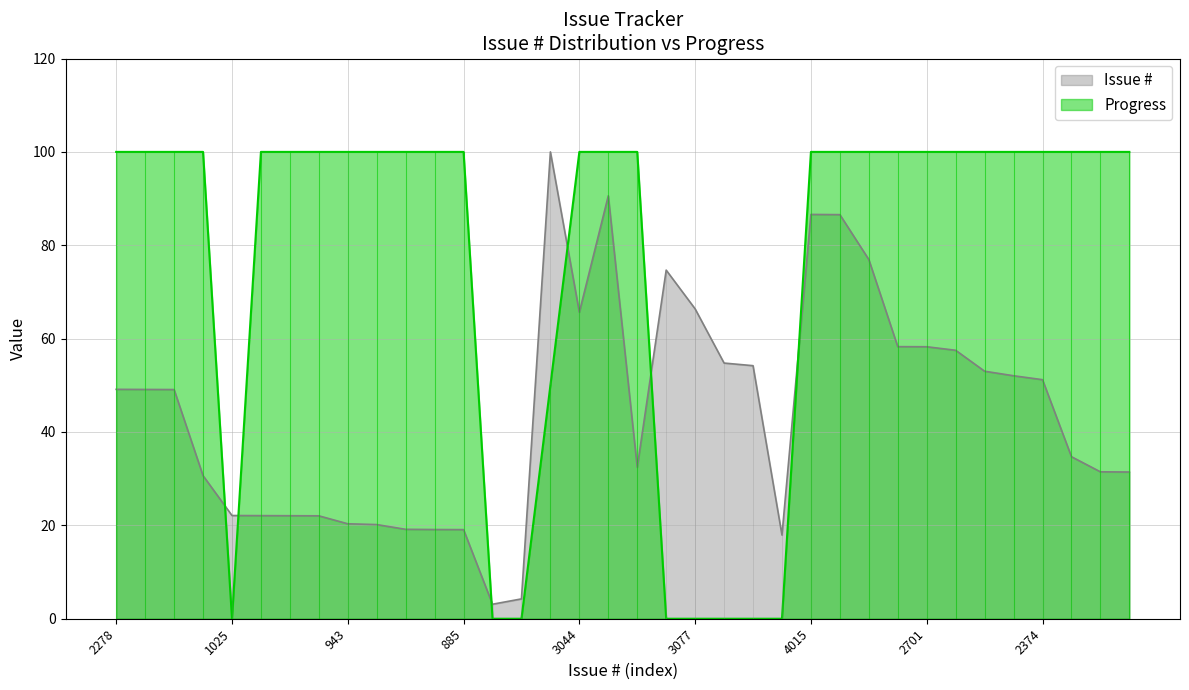

Which series has the largest total across all categories?

Progress